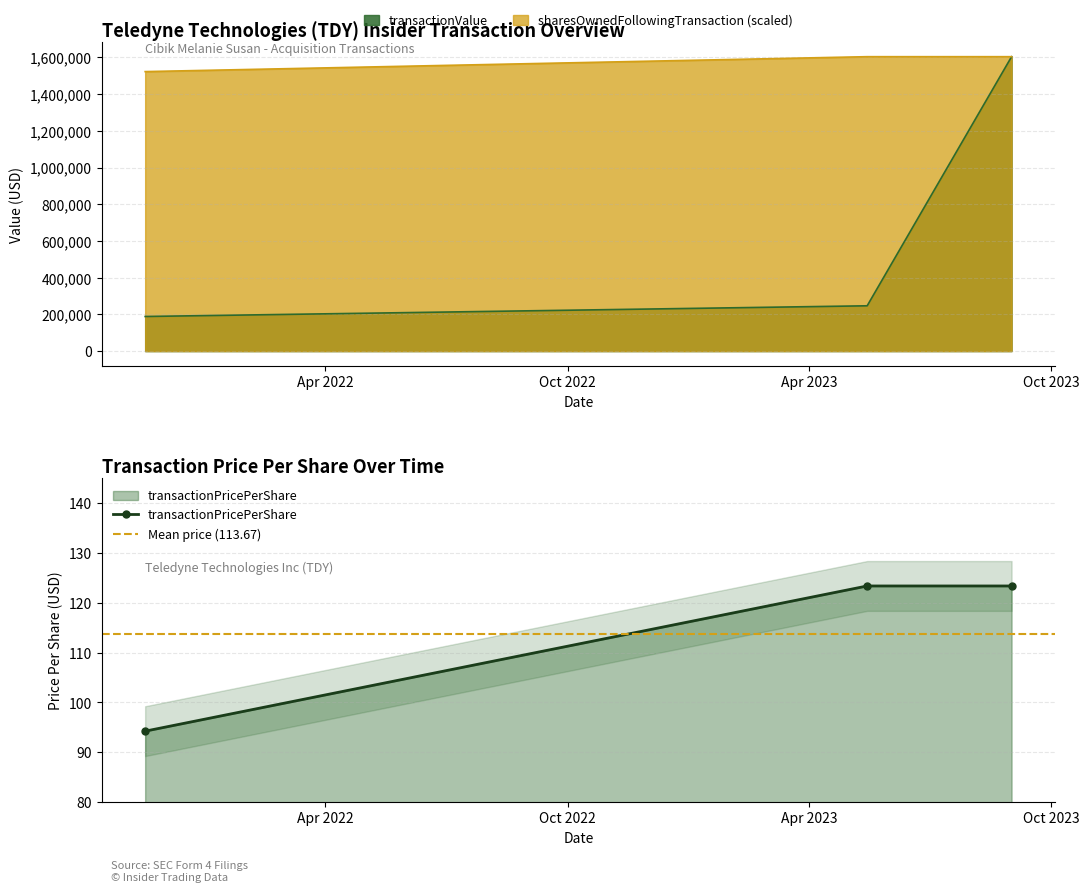

At how many categories does at least one series exceed 19622?

3